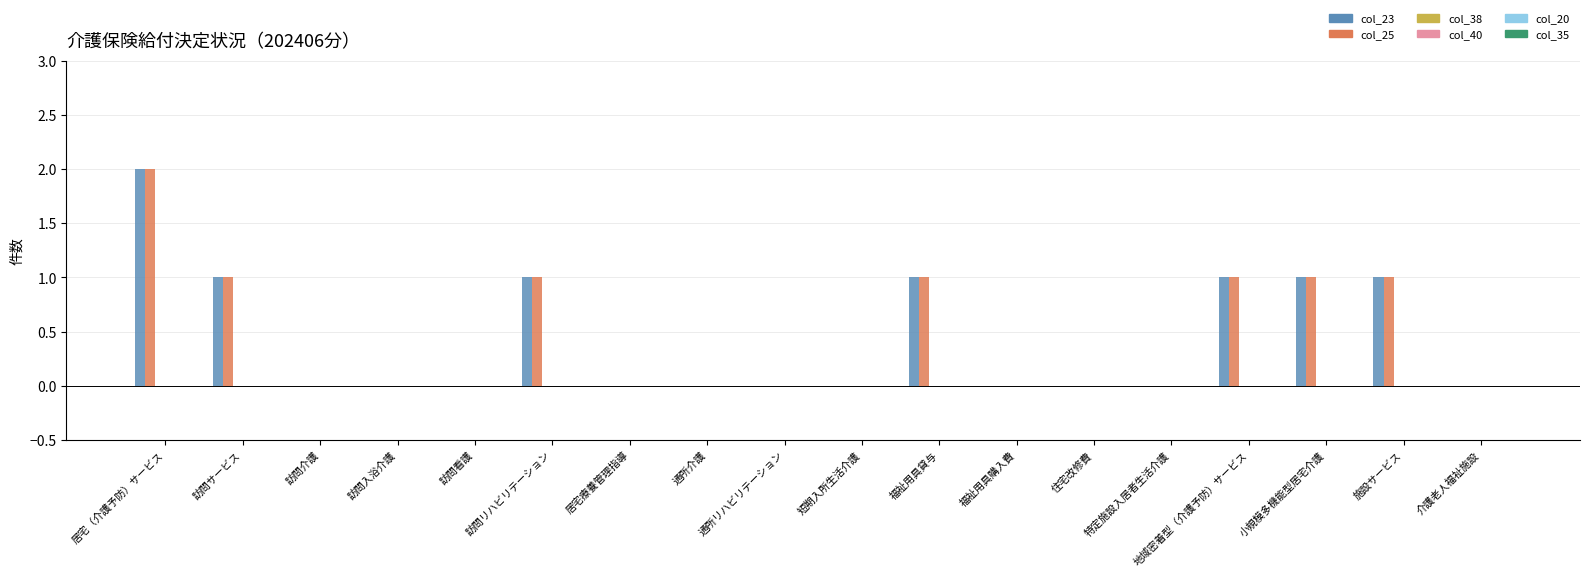

What is the sum of all col_23 values?

8